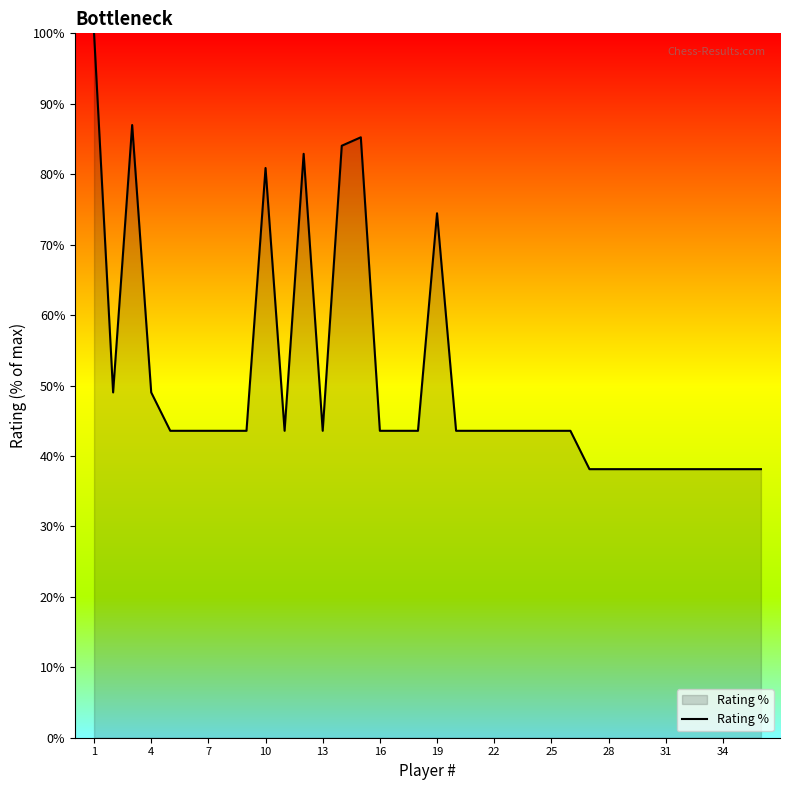

What is the greatest value displayed?

100.0